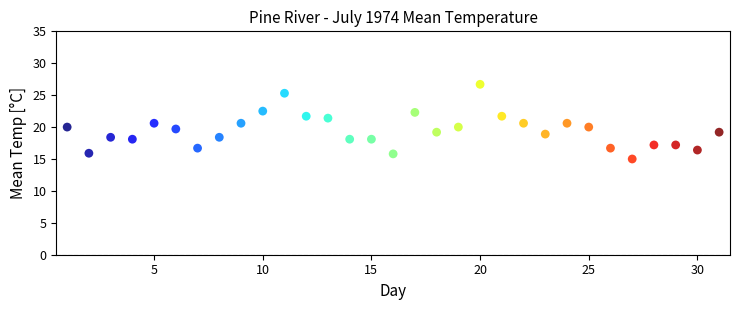

What is the range of Y values (max minus min)?

11.7